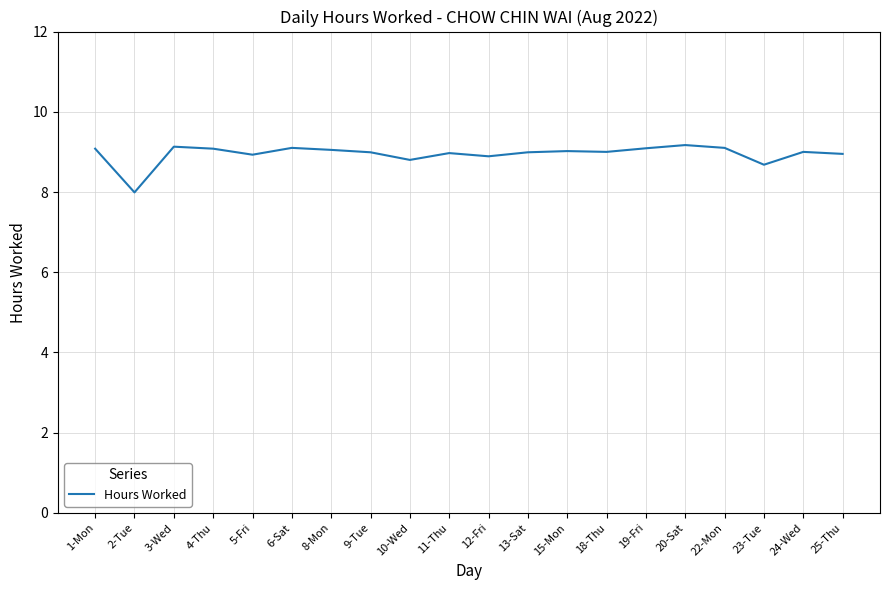

What is the difference between the maximum and minimum values?

1.2